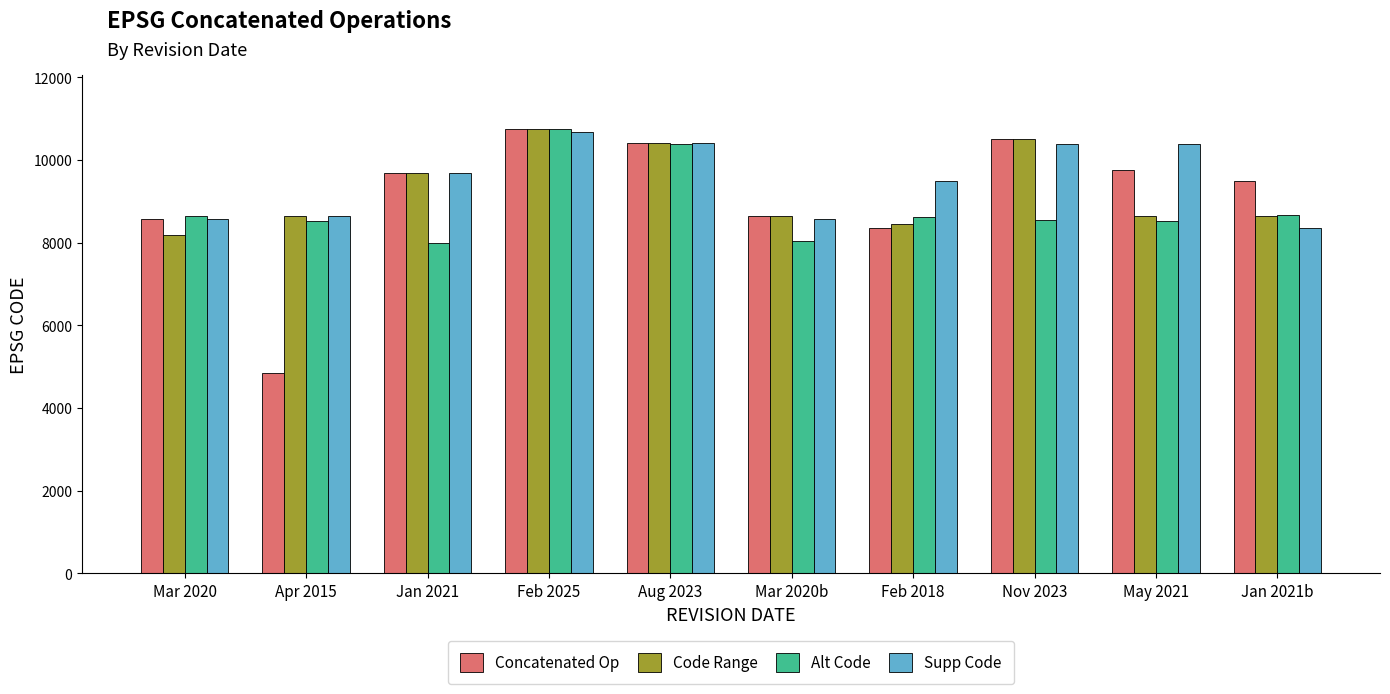

Which series has the largest total across all categories?

Supp Code